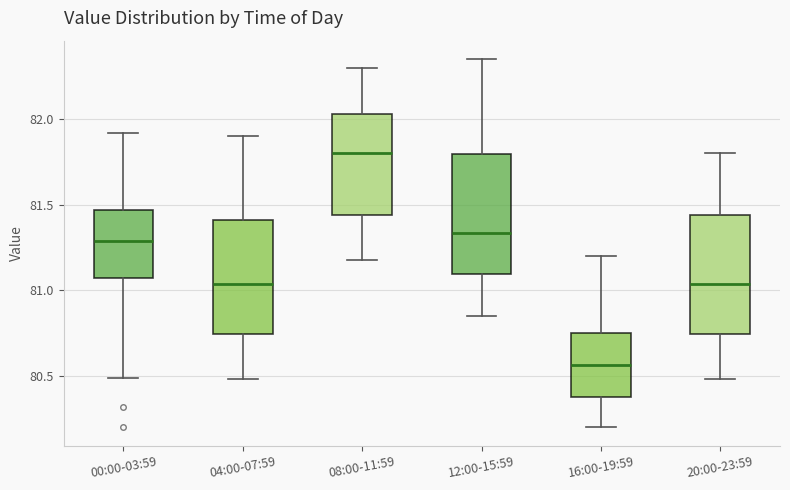

Reading left to right, read every box against the y-axis: the position of its median line, the range the box covers, and the ends of its whiskers. The values are not printed on the chart, so give them approximately, as read against the axis.

00:00-03:59: median 81.30, box 81.10 to 81.45, whiskers 80.50 to 81.90
04:00-07:59: median 81.05, box 80.75 to 81.40, whiskers 80.50 to 81.90
08:00-11:59: median 81.80, box 81.45 to 82.05, whiskers 81.20 to 82.30
12:00-15:59: median 81.35, box 81.10 to 81.80, whiskers 80.85 to 82.35
16:00-19:59: median 80.55, box 80.40 to 80.75, whiskers 80.20 to 81.20
20:00-23:59: median 81.05, box 80.75 to 81.45, whiskers 80.50 to 81.80